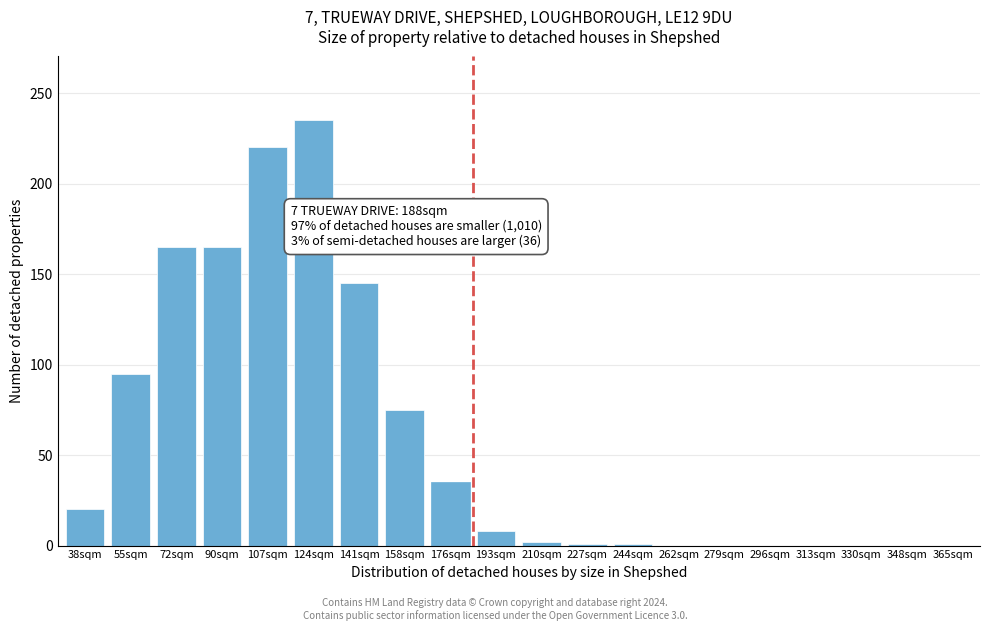

The chart shows a value of 7 at 38sqm. True or false?

False